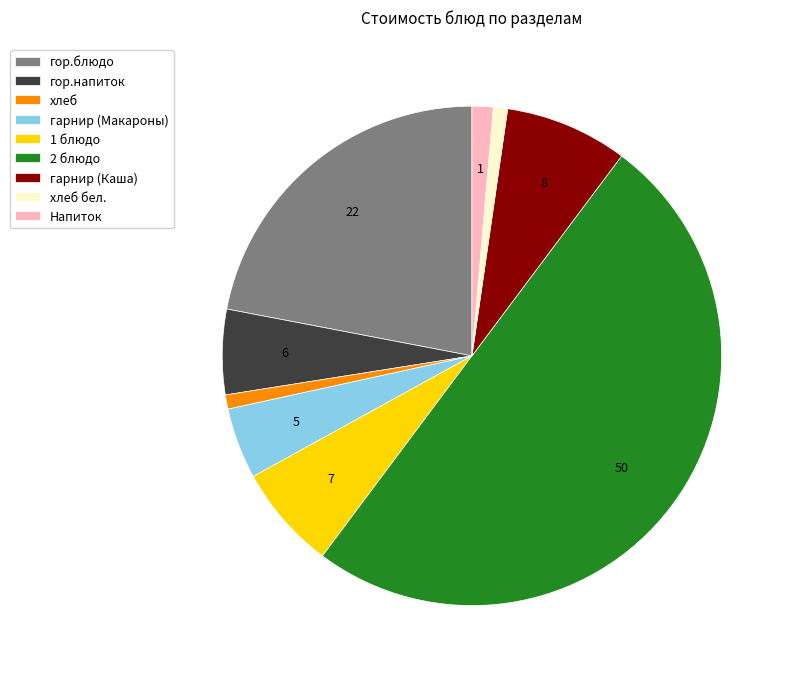

Which slice is the largest?

2 блюдо